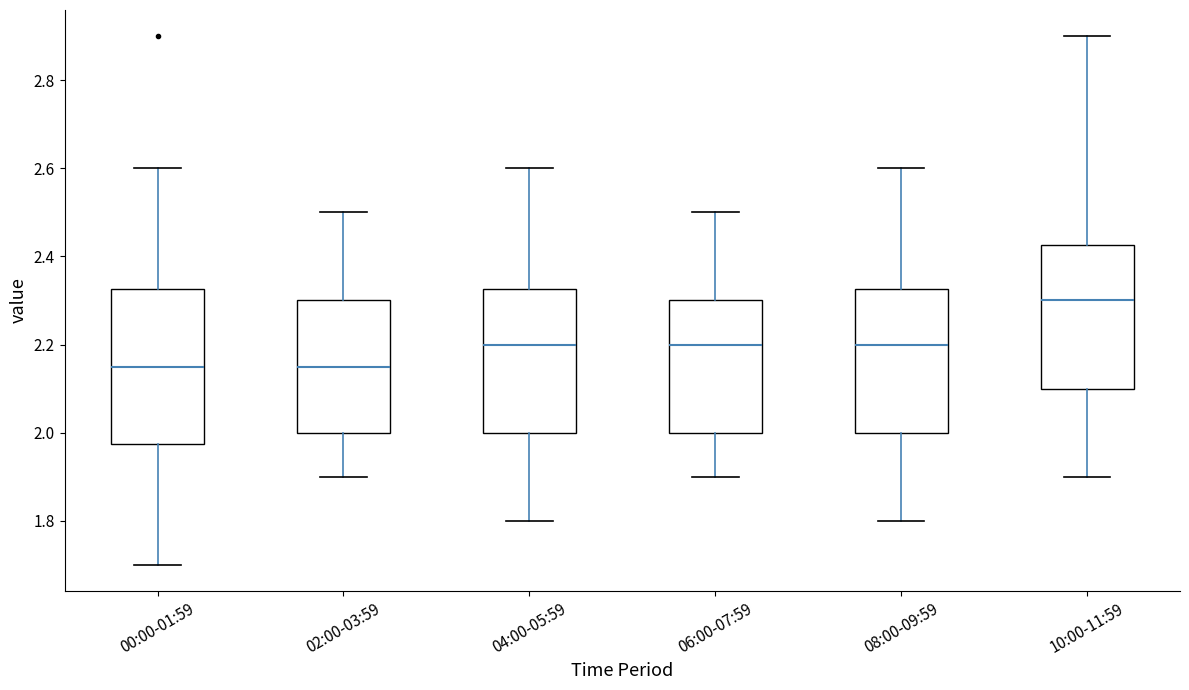

Reading left to right, transcribe this box plot: for each box, give where its median line is, the range the box spans, and where its two whiskers end, as read against the y-axis. The values are not printed on the chart, so give them approximately, as read against the axis.

00:00-01:59: median 2.16, box 1.98 to 2.32, whiskers 1.70 to 2.60
02:00-03:59: median 2.16, box 2.00 to 2.30, whiskers 1.90 to 2.50
04:00-05:59: median 2.20, box 2.00 to 2.32, whiskers 1.80 to 2.60
06:00-07:59: median 2.20, box 2.00 to 2.30, whiskers 1.90 to 2.50
08:00-09:59: median 2.20, box 2.00 to 2.32, whiskers 1.80 to 2.60
10:00-11:59: median 2.30, box 2.10 to 2.42, whiskers 1.90 to 2.90